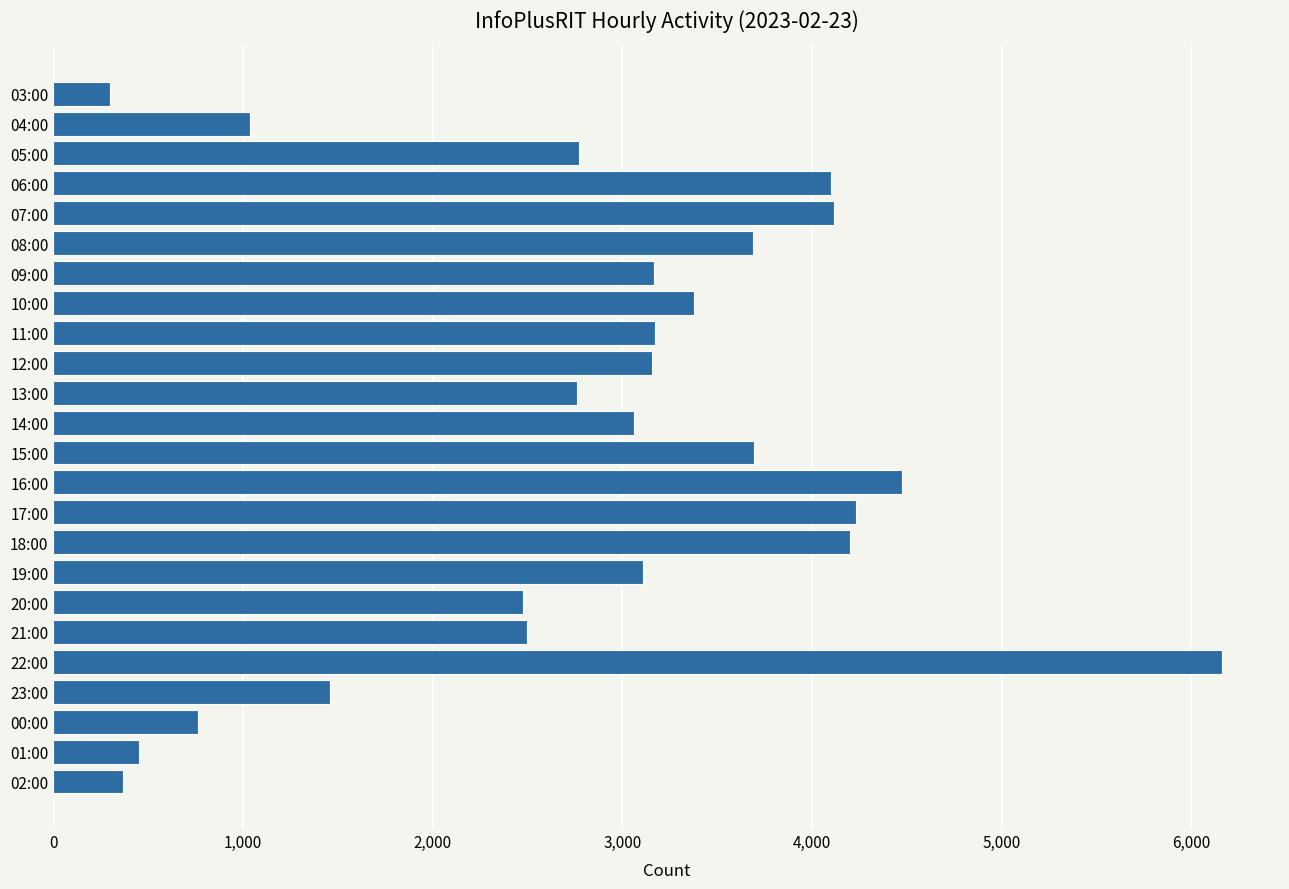

Which category has the highest value across all series?

22:00